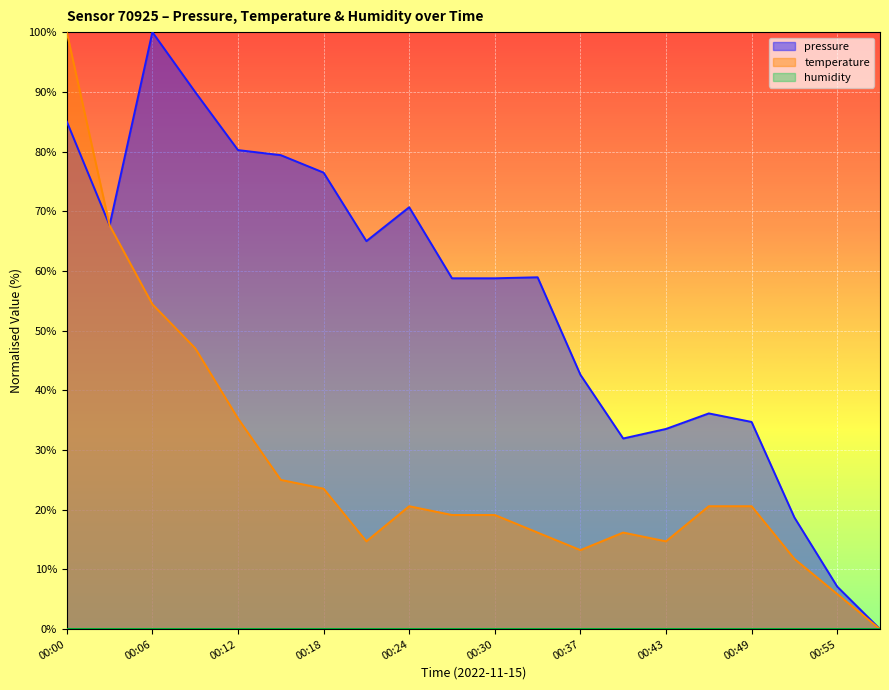

What is the average value of the pressure series?

54.8